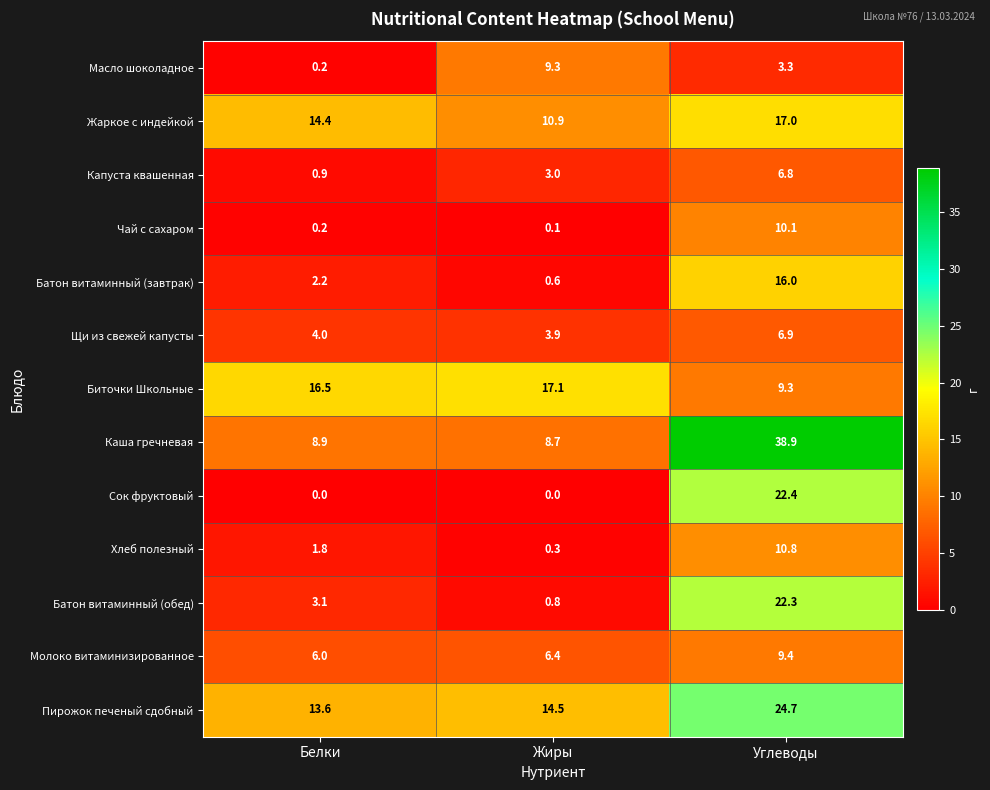

Rank the categories by Молоко витаминизированное value from lowest to highest.

Белки, Жиры, Углеводы